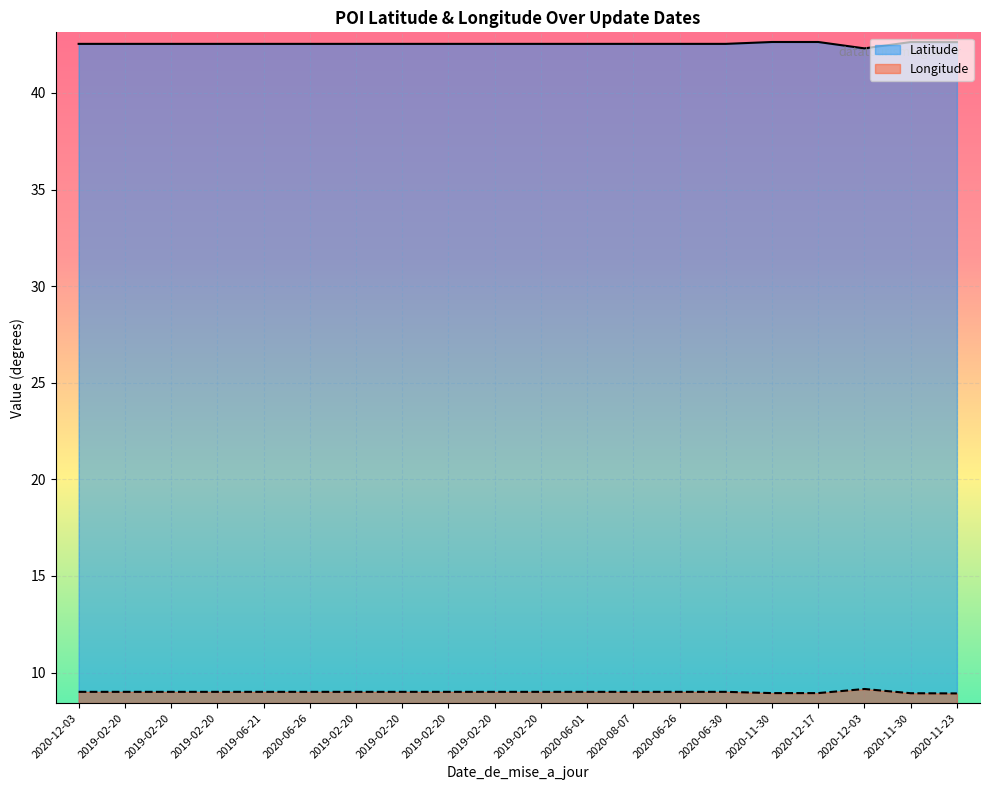

Rank the categories by Latitude value from highest to lowest.

2020-12-17, 2020-11-30, 2020-11-30, 2020-11-23, 2020-12-03, 2019-02-20, 2019-02-20, 2019-02-20, 2019-06-21, 2020-06-26, 2019-02-20, 2019-02-20, 2019-02-20, 2019-02-20, 2019-02-20, 2020-06-01, 2020-08-07, 2020-06-26, 2020-06-30, 2020-12-03